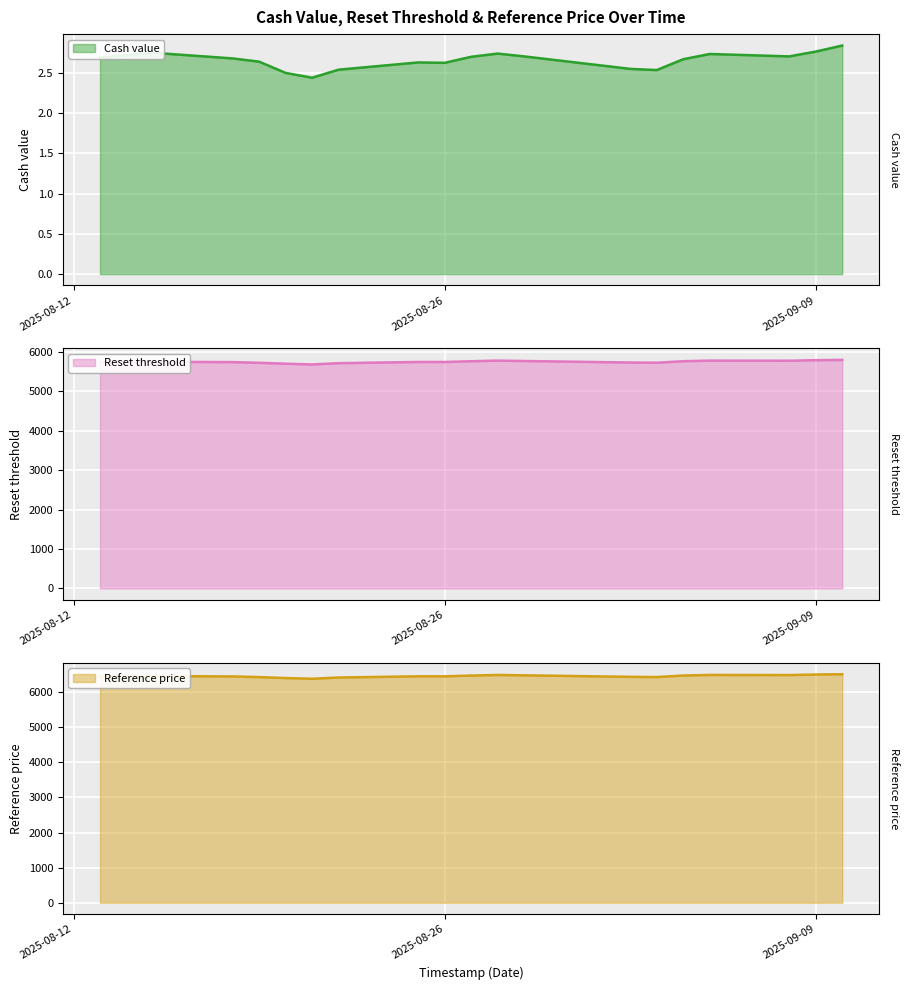

True or false: Reference price and Reset threshold intersect in this chart.

False